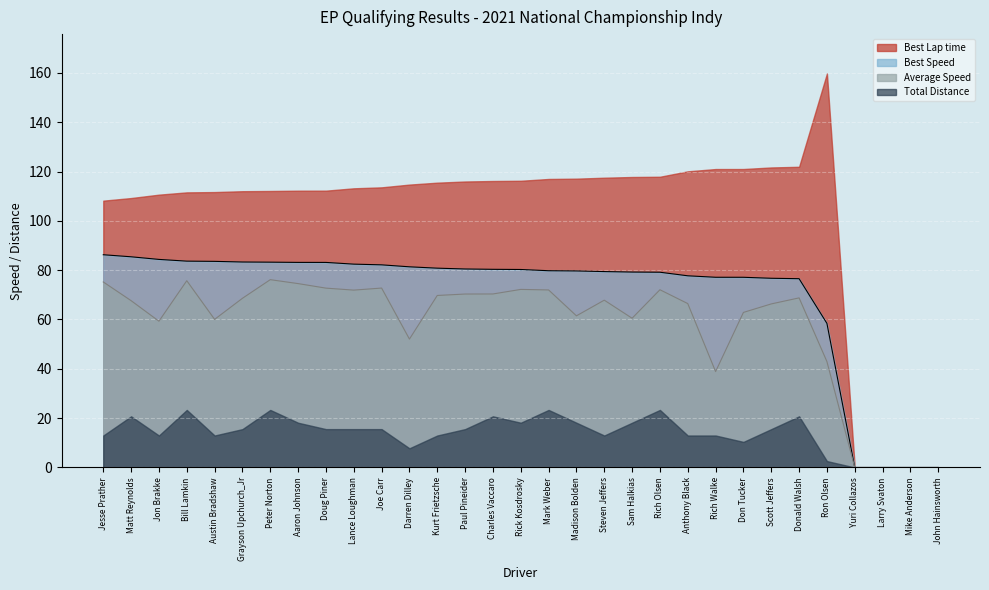

Read the Best Speed value at Matt Reynolds.

85.4